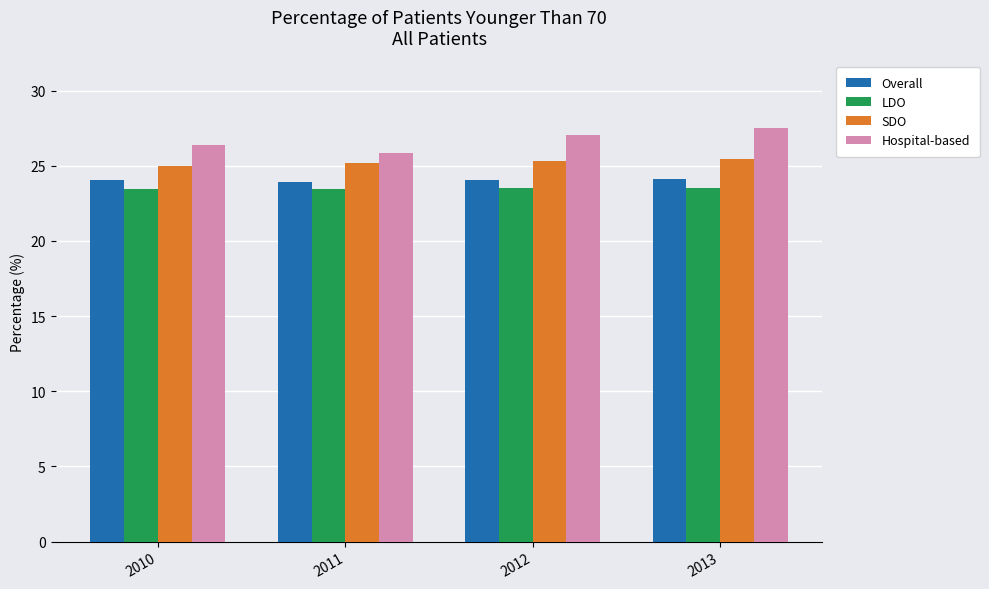

Which series has the widest spread of values?

Hospital-based